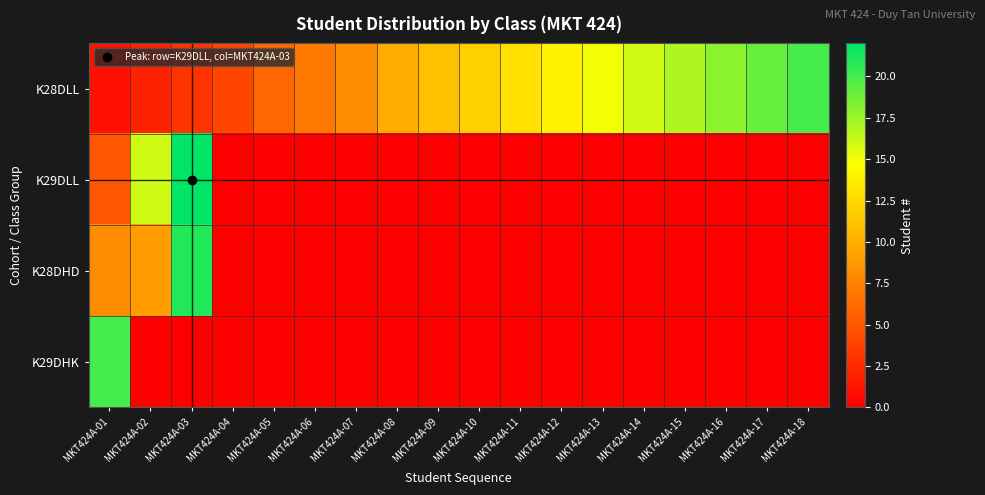

Which has a higher value, MKT424A-16 or MKT424A-06?

MKT424A-16